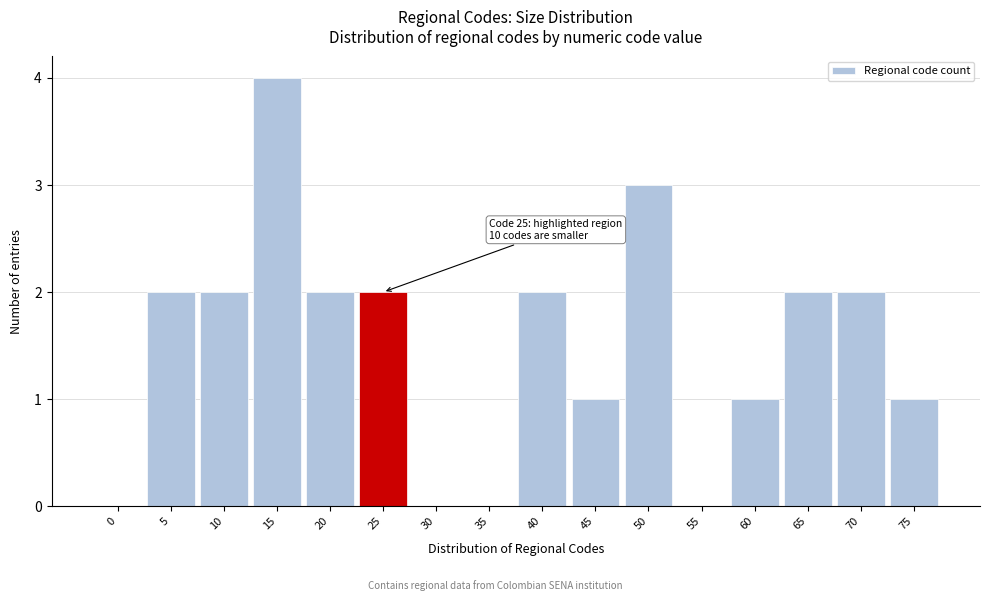

Reading right to left, transcribe all the data shown in this chart.

75=1	70=2	65=2	60=1	55=0	50=3	45=1	40=2	35=0	30=0	25=2	20=2	15=4	10=2	5=2	0=0